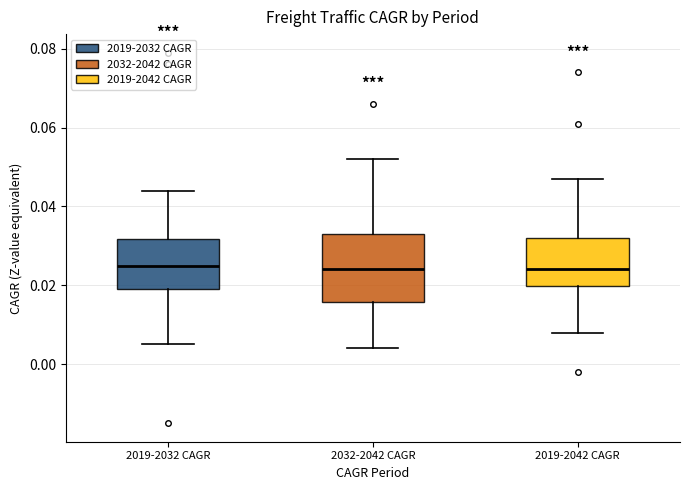

Comparing the boxes themselves (not the whiskers), which one is the tallest?

2032-2042 CAGR